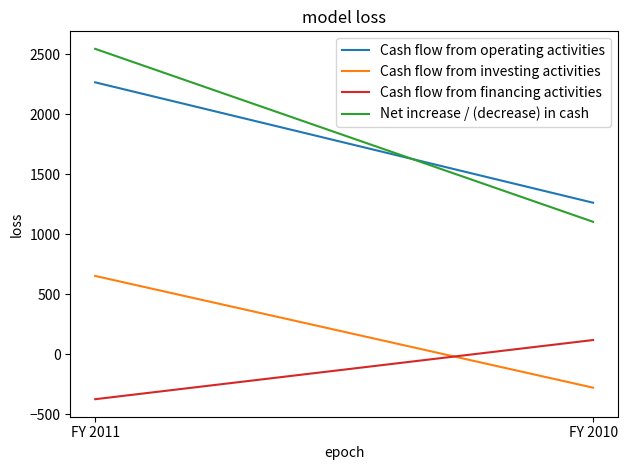

Which category has the lowest value across all series?

FY 2011